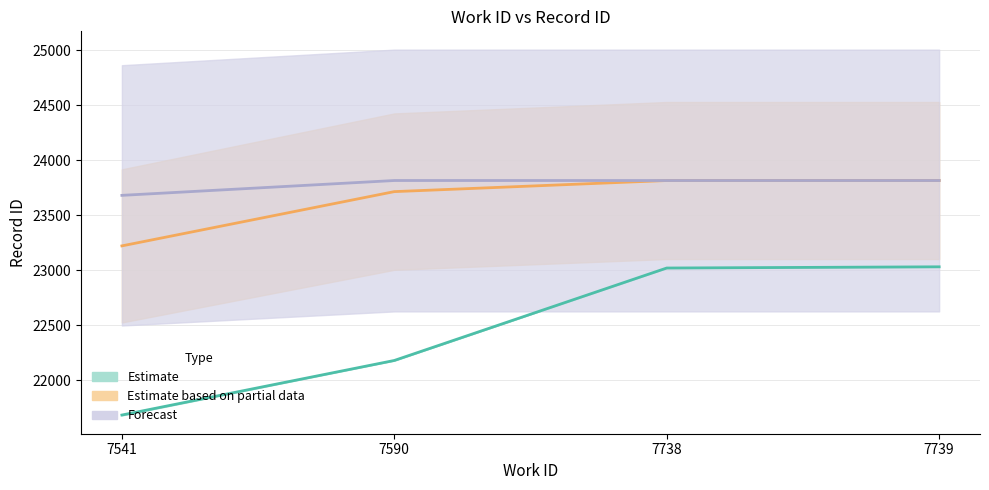

Which series has the widest spread of values?

Estimate